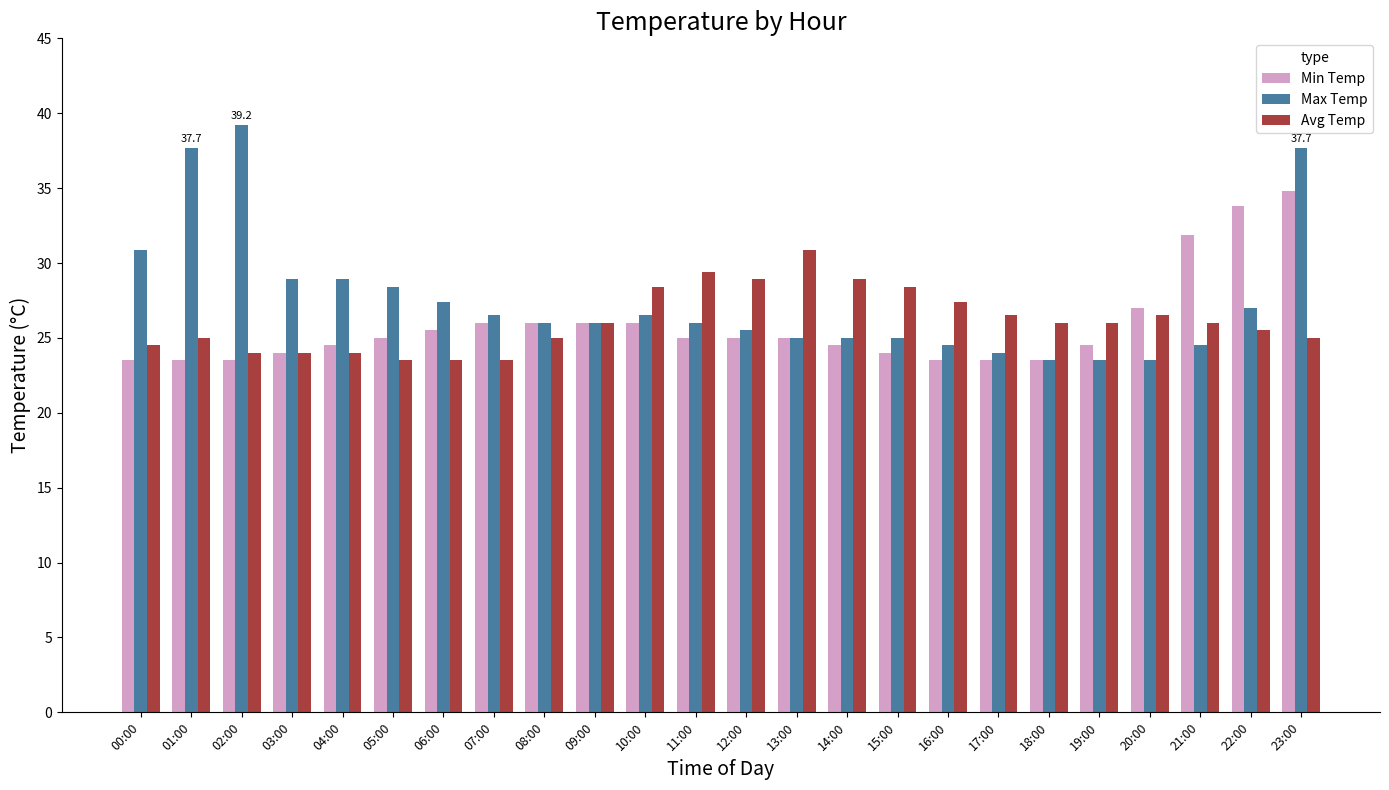

How many series are shown in this chart?

3